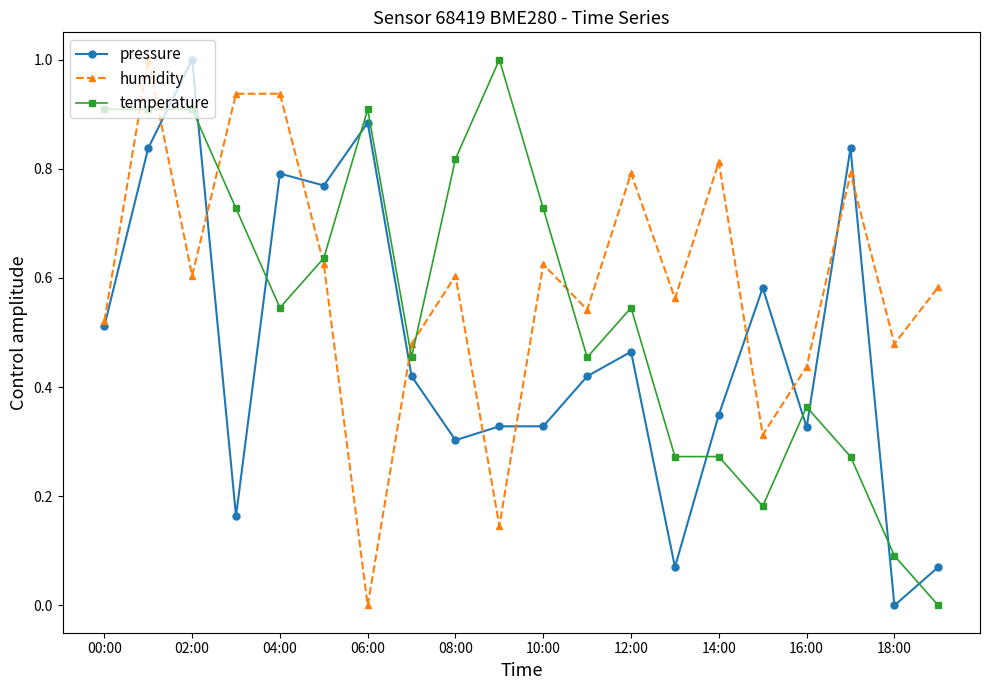

Which series ends up on top after the final intersection of humidity and temperature?

humidity